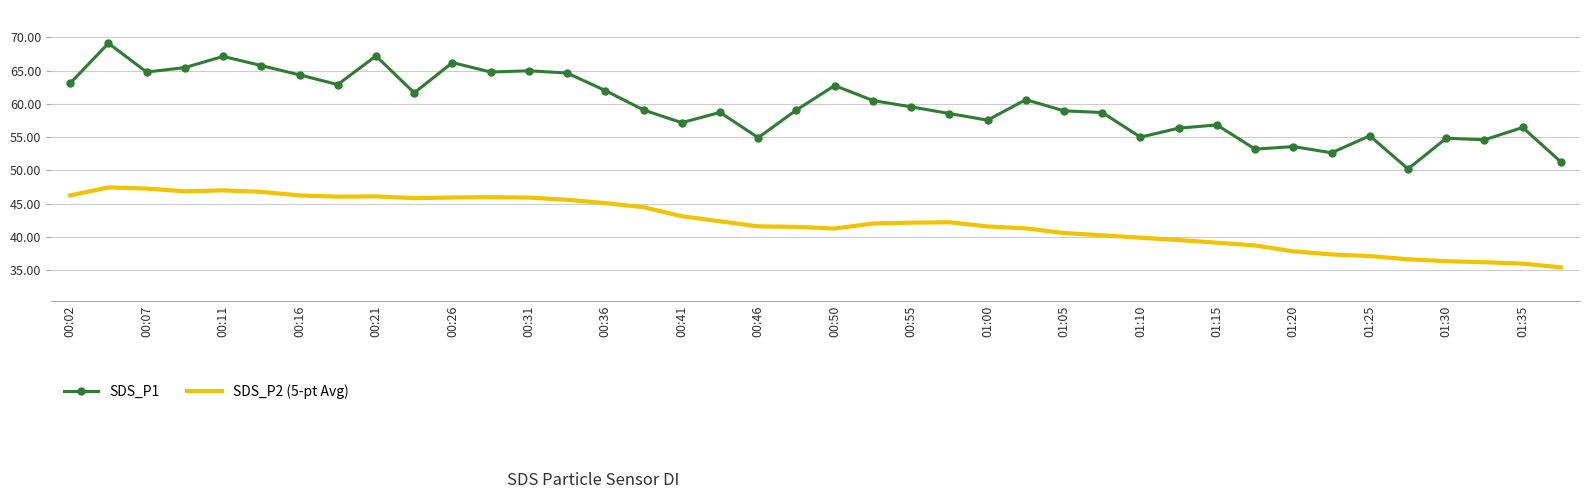

What are all the series names shown in the legend?

SDS_P1, SDS_P2 (5-pt Avg)